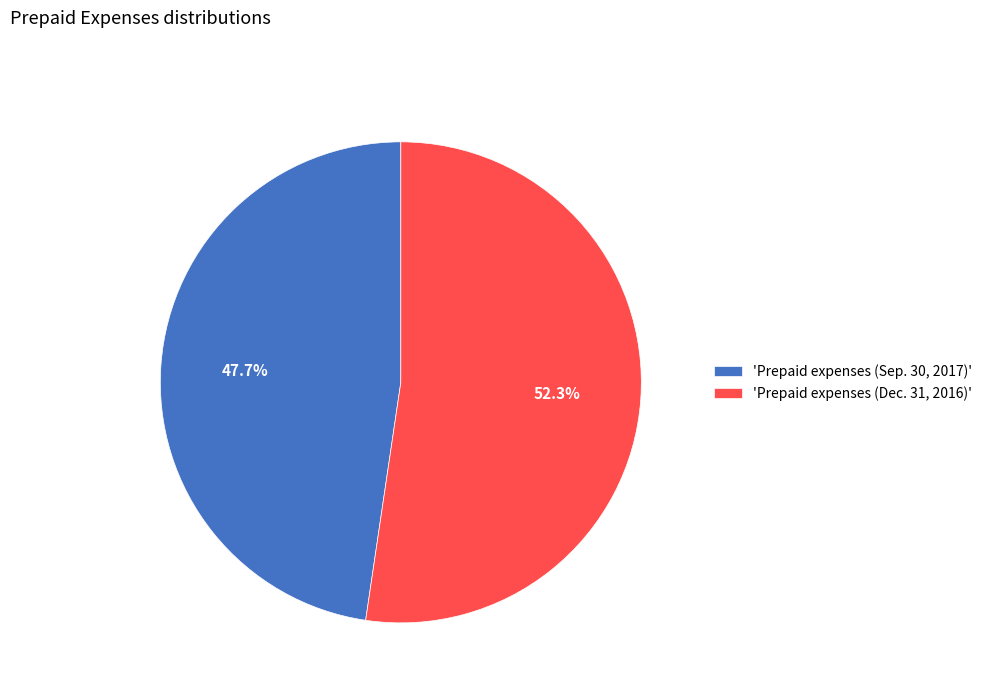

What portion of the pie excludes 'Prepaid expenses (Dec. 31, 2016)'?

47.7%